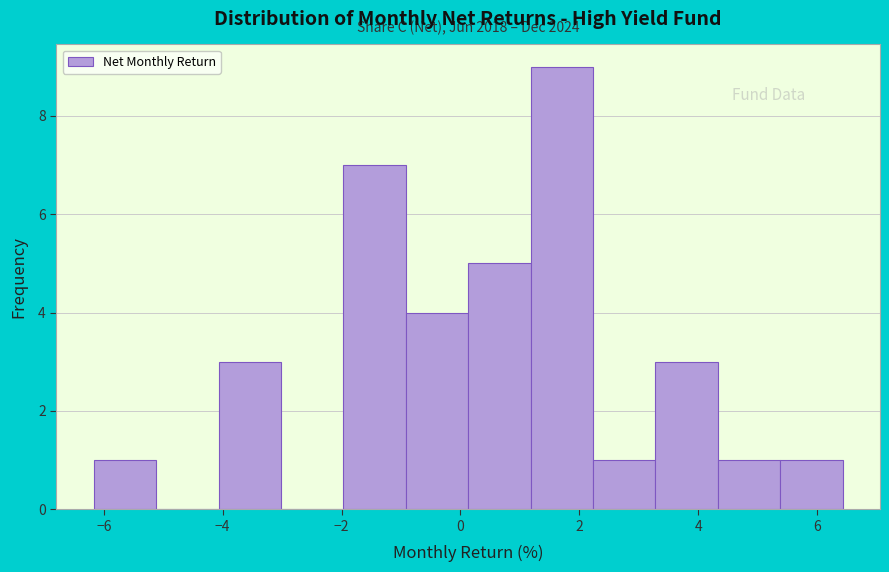

Over which range of the x-axis is the bar tallest?

1.2 to 2.2